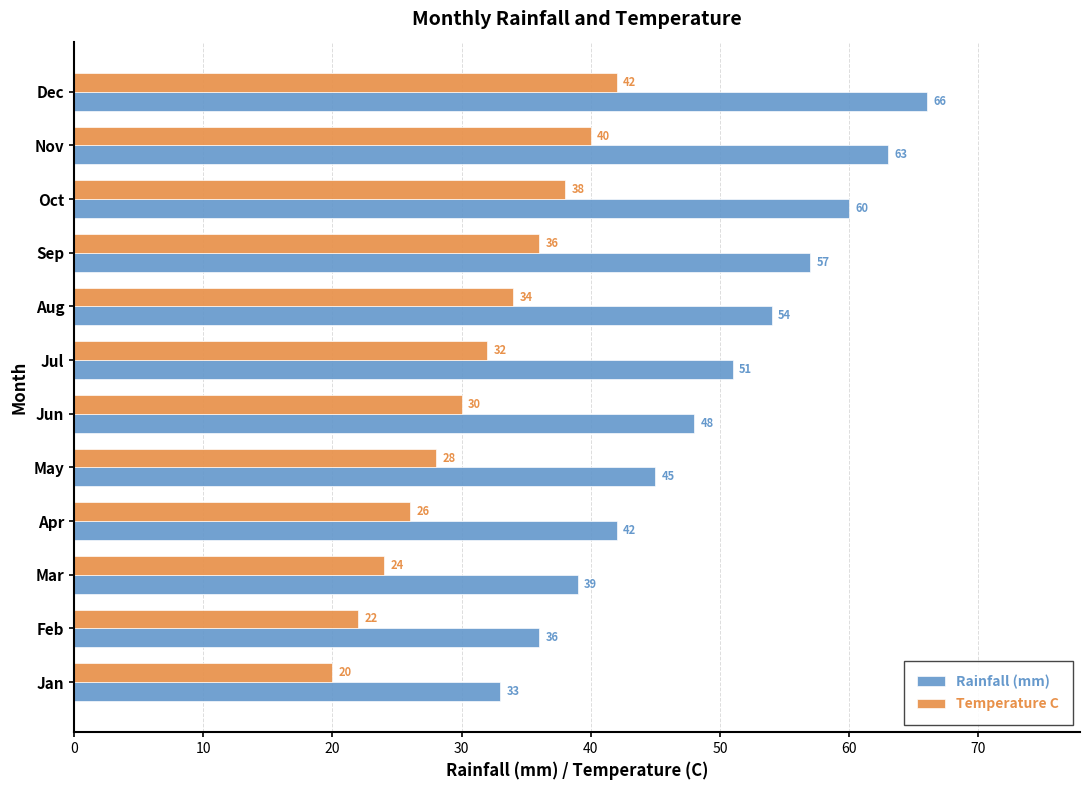

What is the approximate value of Temperature C at Feb, to the nearest 5?

20